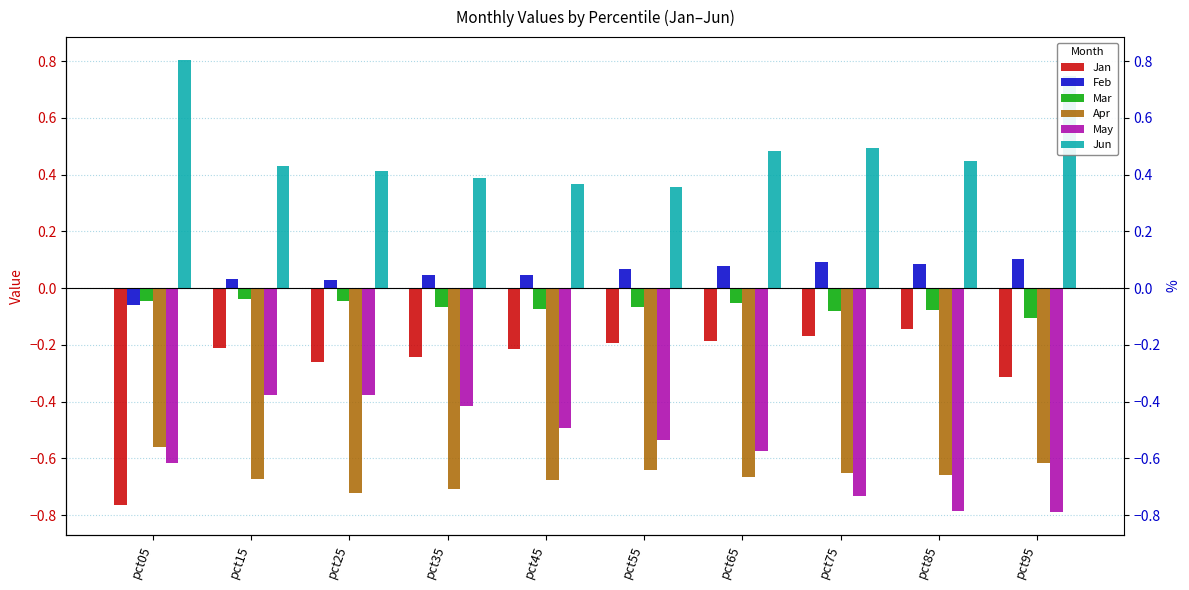

What is the difference between the maximum and minimum values in the Apr series?

0.2